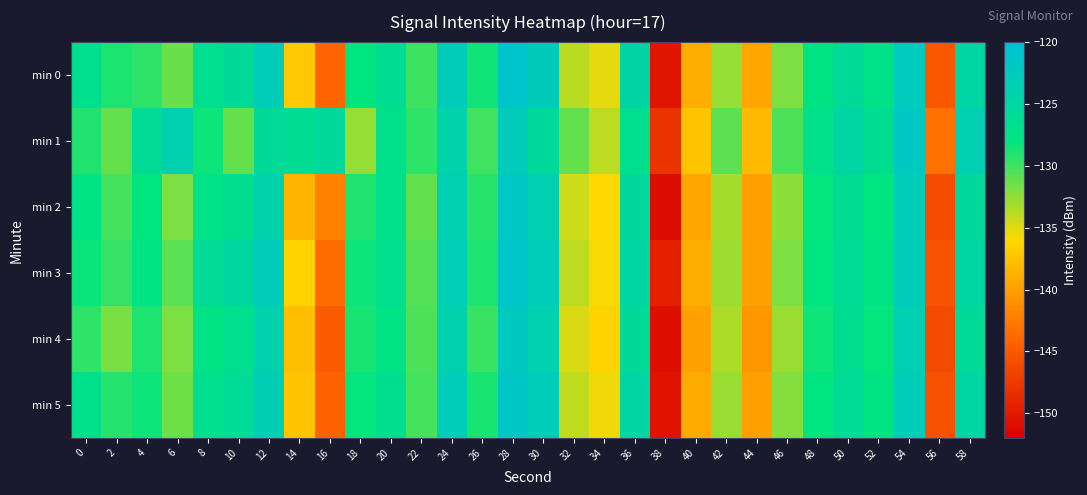

List the series in order of their peak value, lowest first.

min 4, min 2, min 1, min 5, min 3, min 0